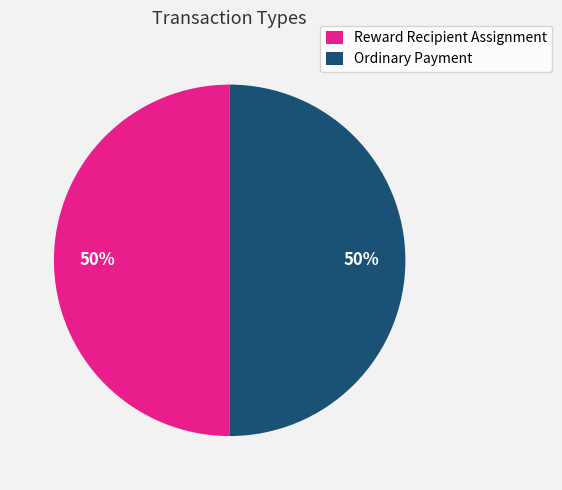

Combined, do Reward Recipient Assignment and Ordinary Payment account for over 50%?

Yes